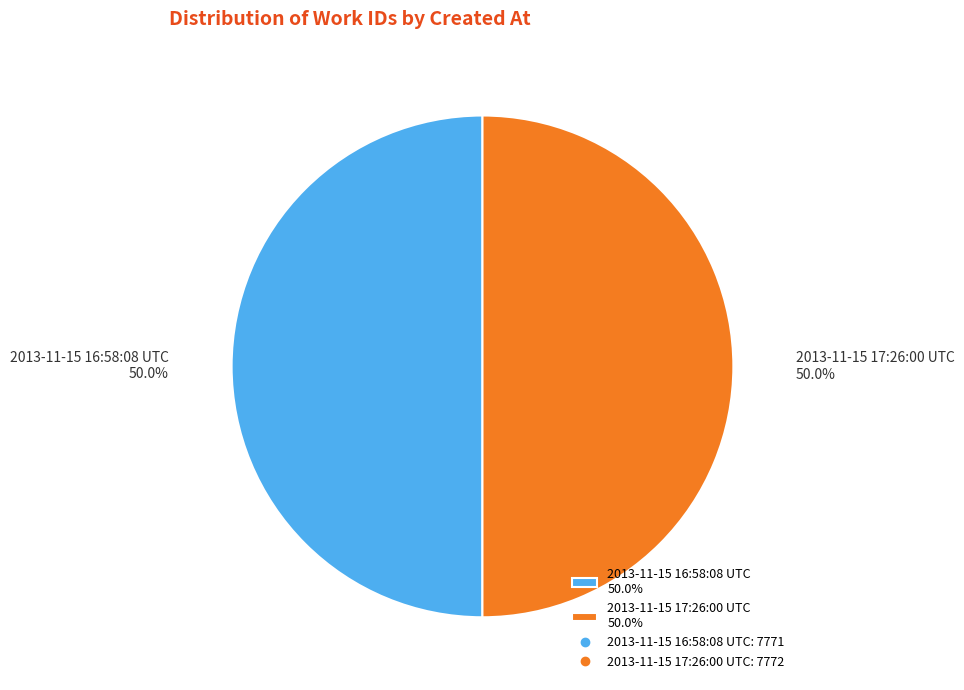

Is it true that 2013-11-15 17:26:00 UTC is 64% of the pie?

False